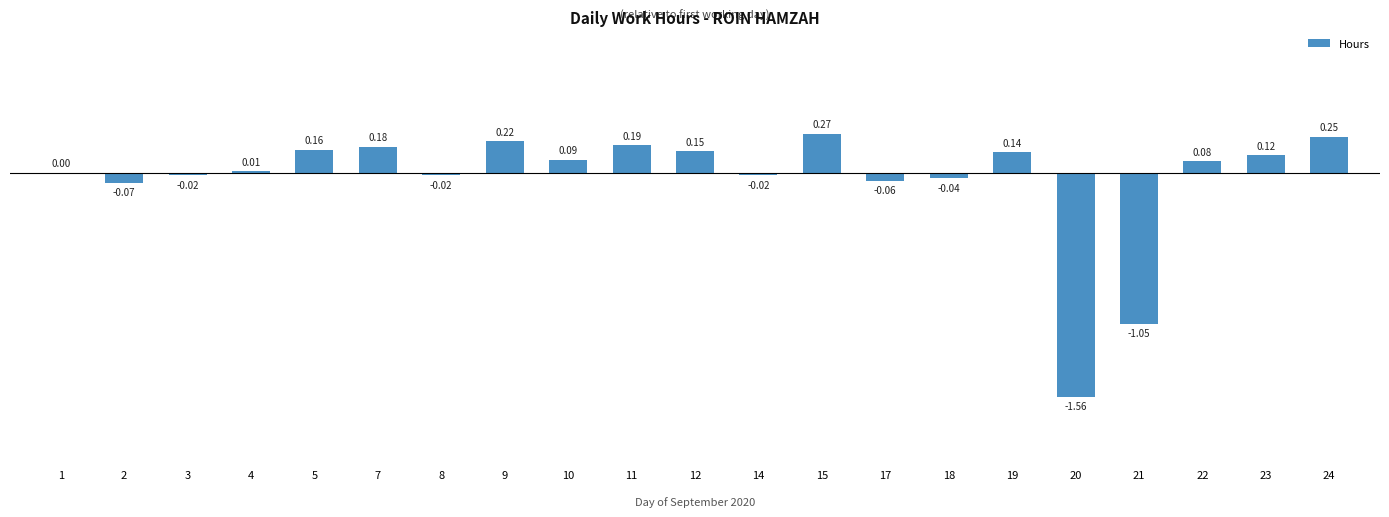

At which category does the chart reach its peak across all series?

15